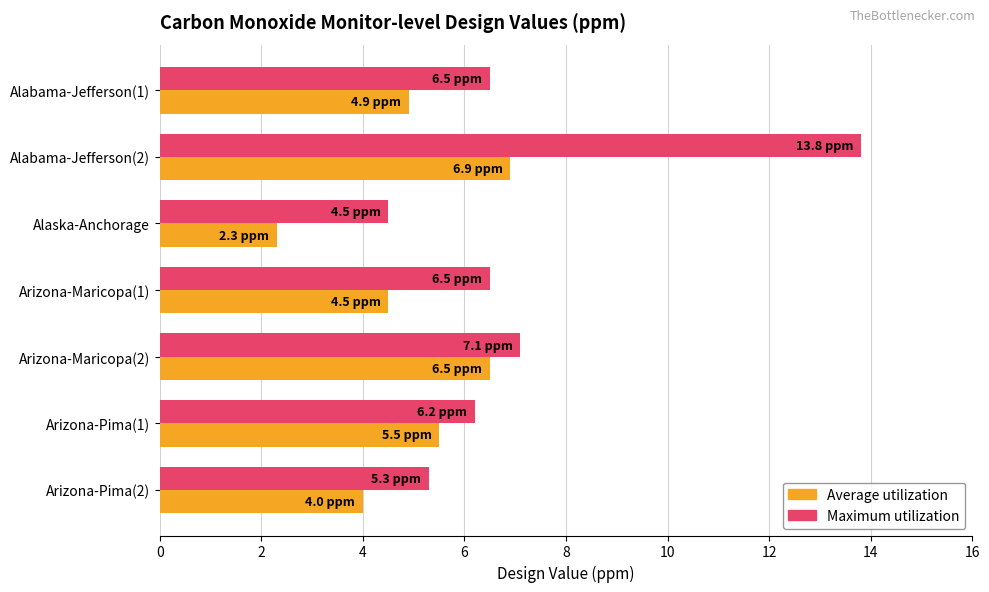

Which series has the widest spread of values?

Maximum utilization